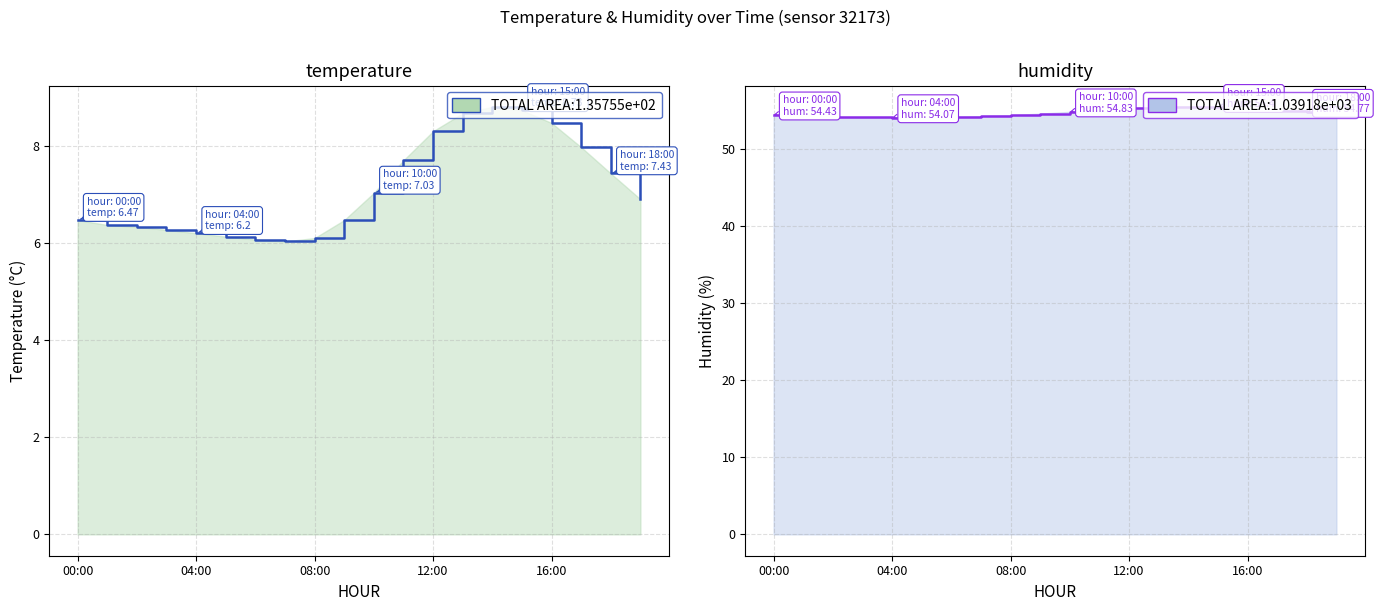

How many interior local valleys does the temperature series have?

1